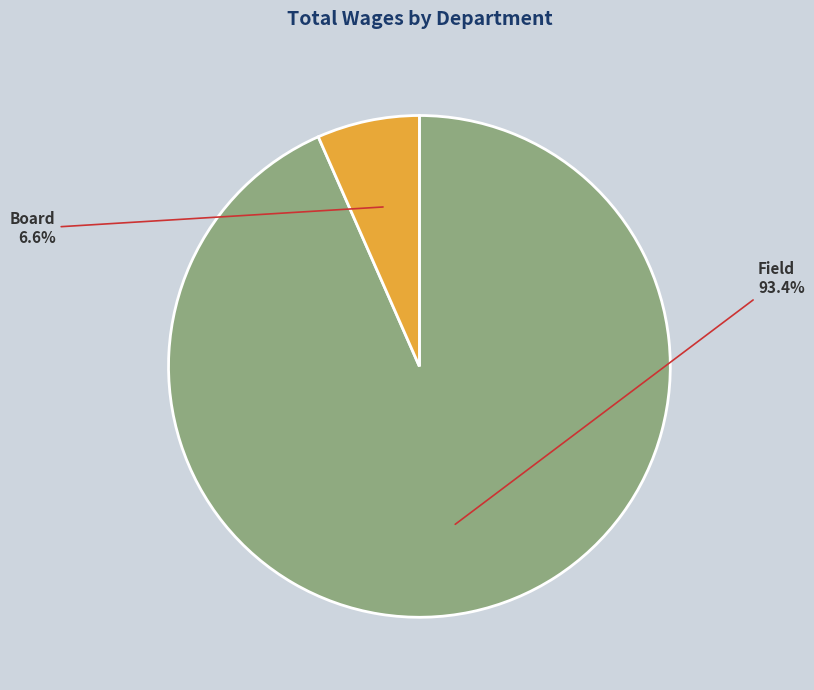

Which category has the biggest portion of the pie?

Field